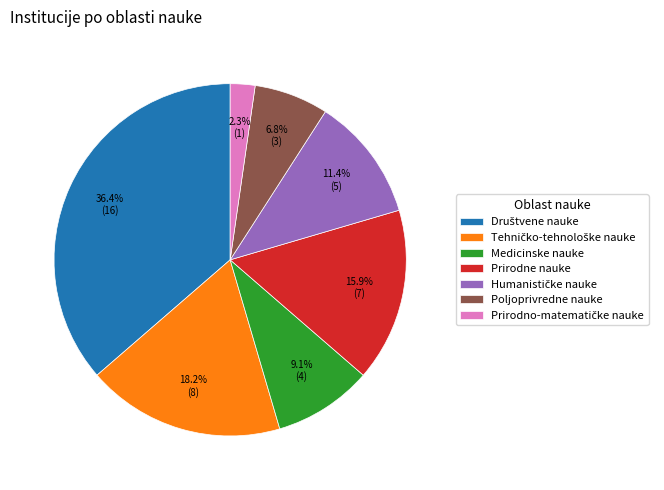

Does any single category account for the majority?

No